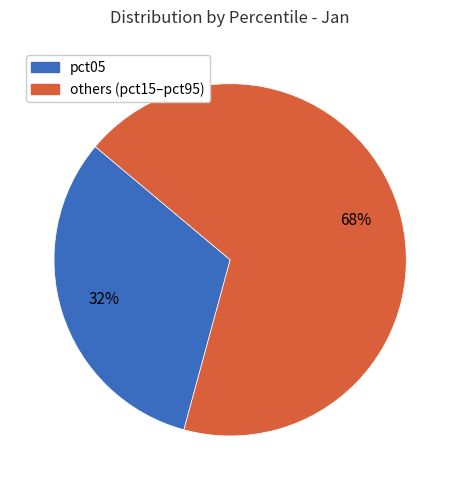

Is there any slice that represents more than half of the pie?

Yes